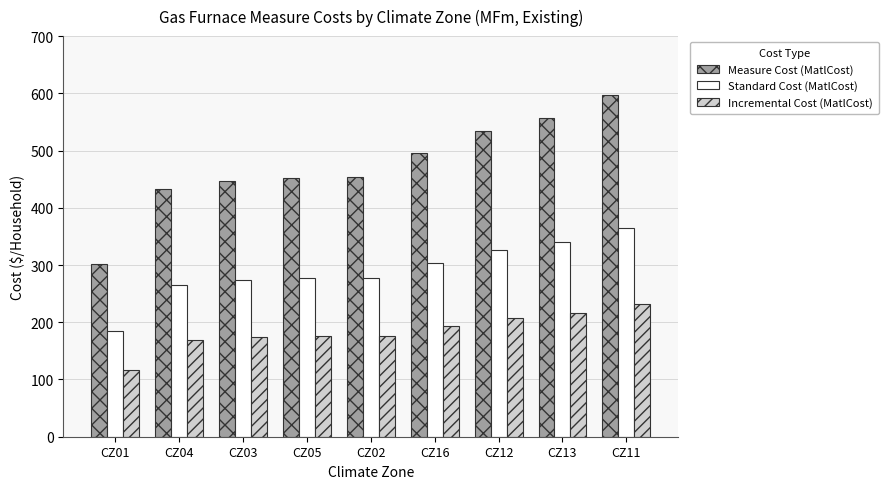

How many data points does each series have?

9